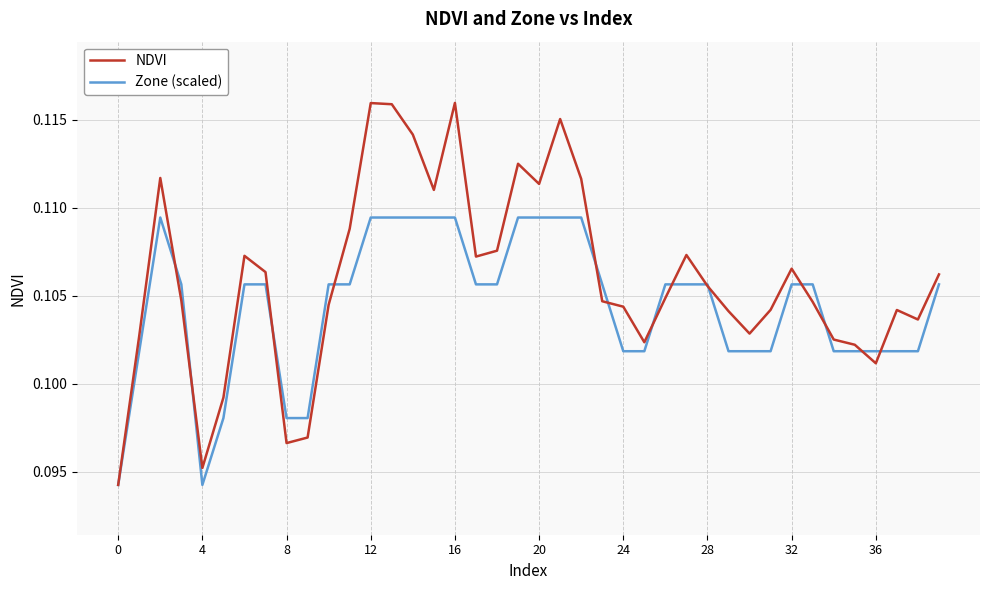

Rank the series by their maximum value, from highest to lowest.

NDVI, Zone (scaled)